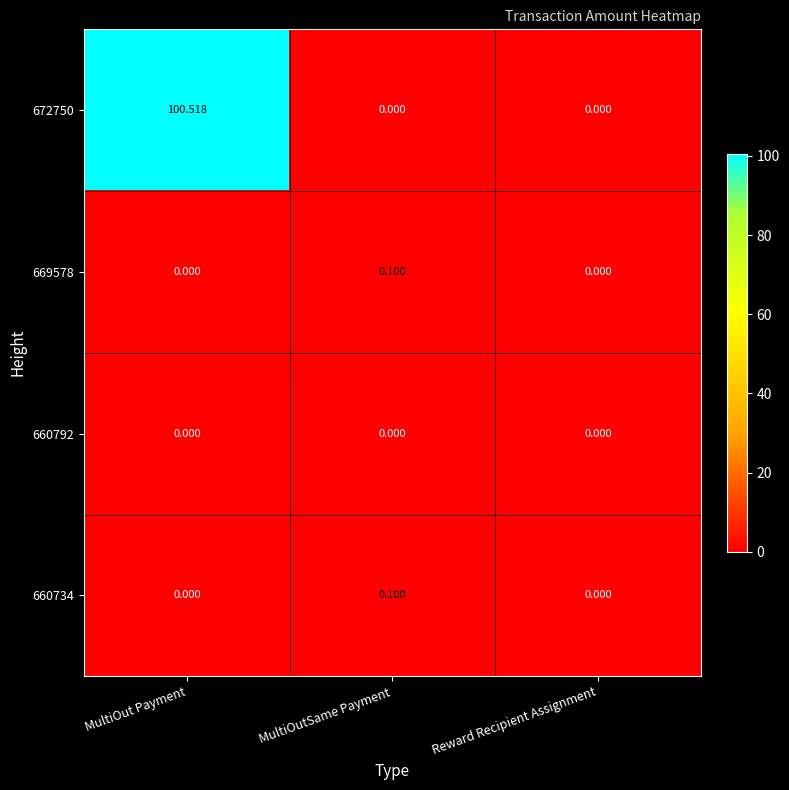

At which label does 672750 reach its peak?

MultiOut Payment